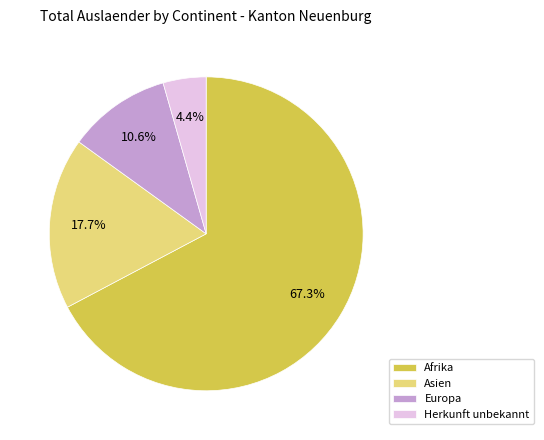

Between Afrika and Asien, which is larger?

Afrika